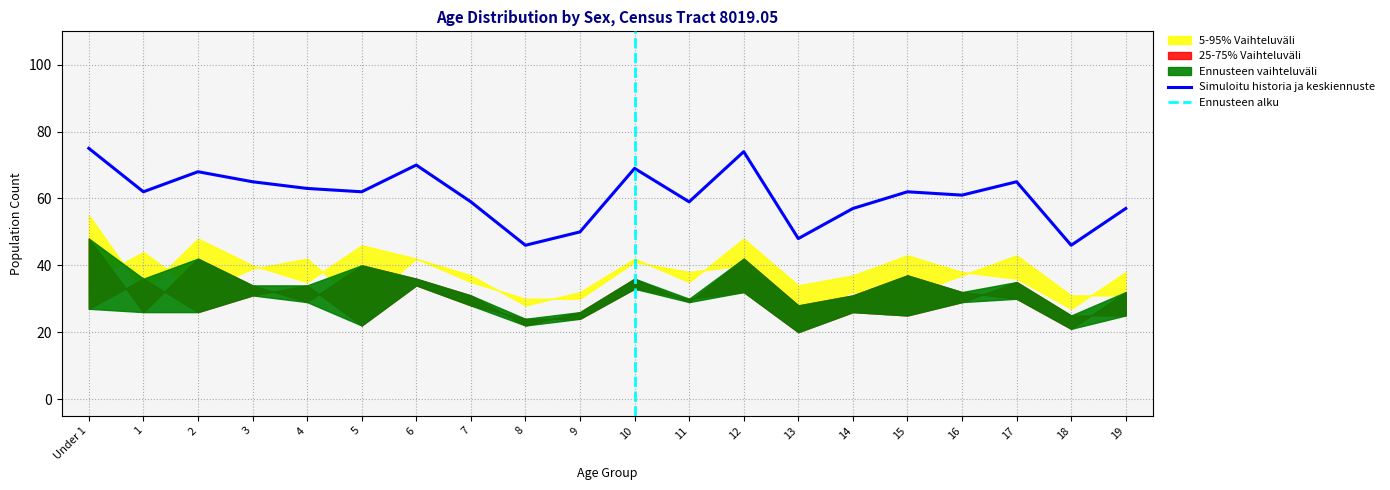

At which category is the sum across all series the highest?

Under 1